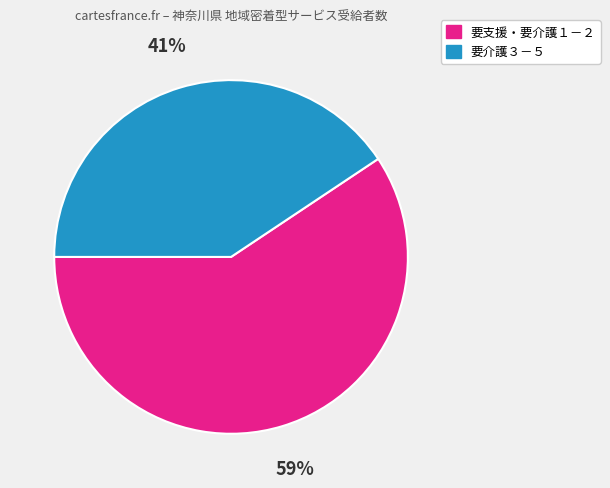

Is there any slice that represents more than half of the pie?

Yes